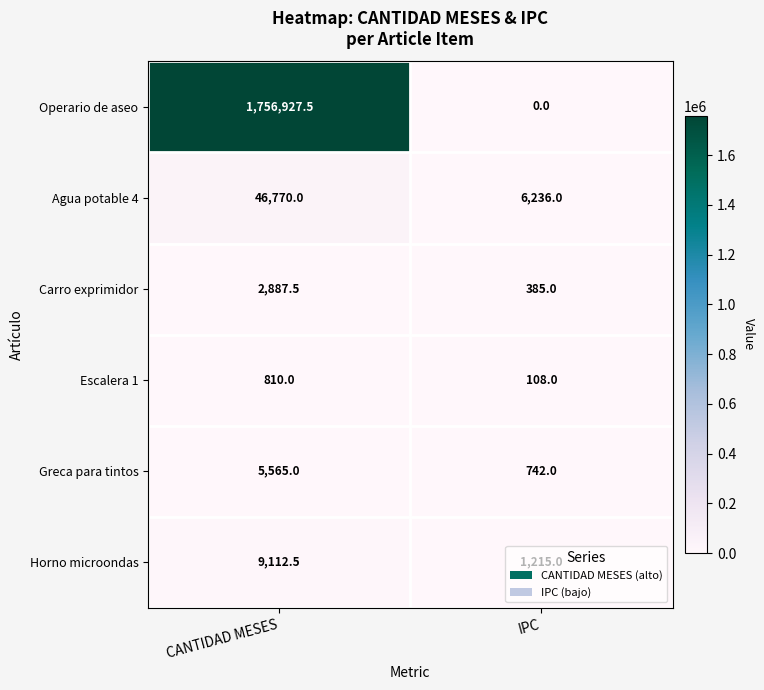

The value of Horno microondas at CANTIDAD MESES is 3802.4. True or false?

False